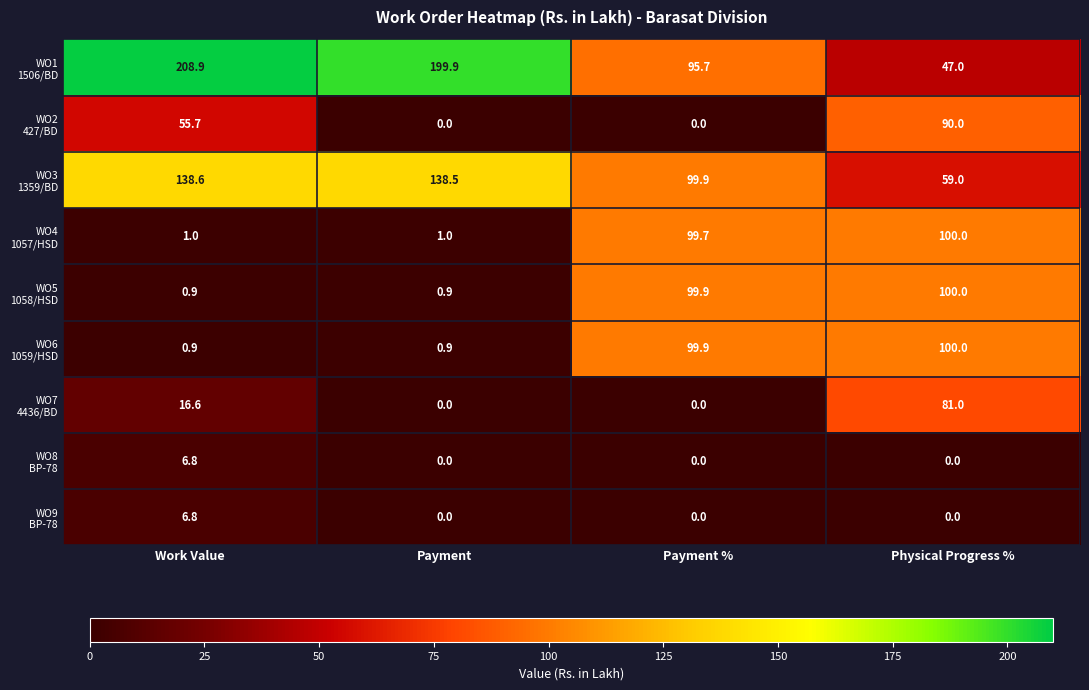

What is the spread (max minus min) of values at Payment %?

99.9